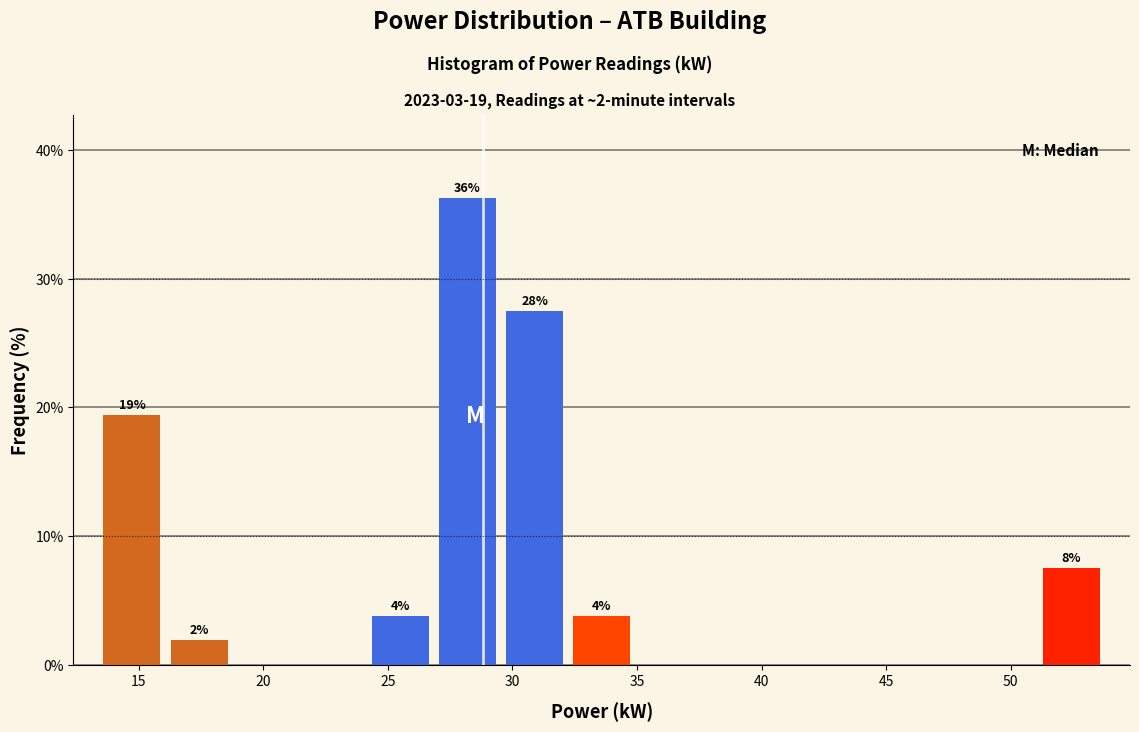

Over which range of the x-axis is the bar tallest?

27.0 to 29.5